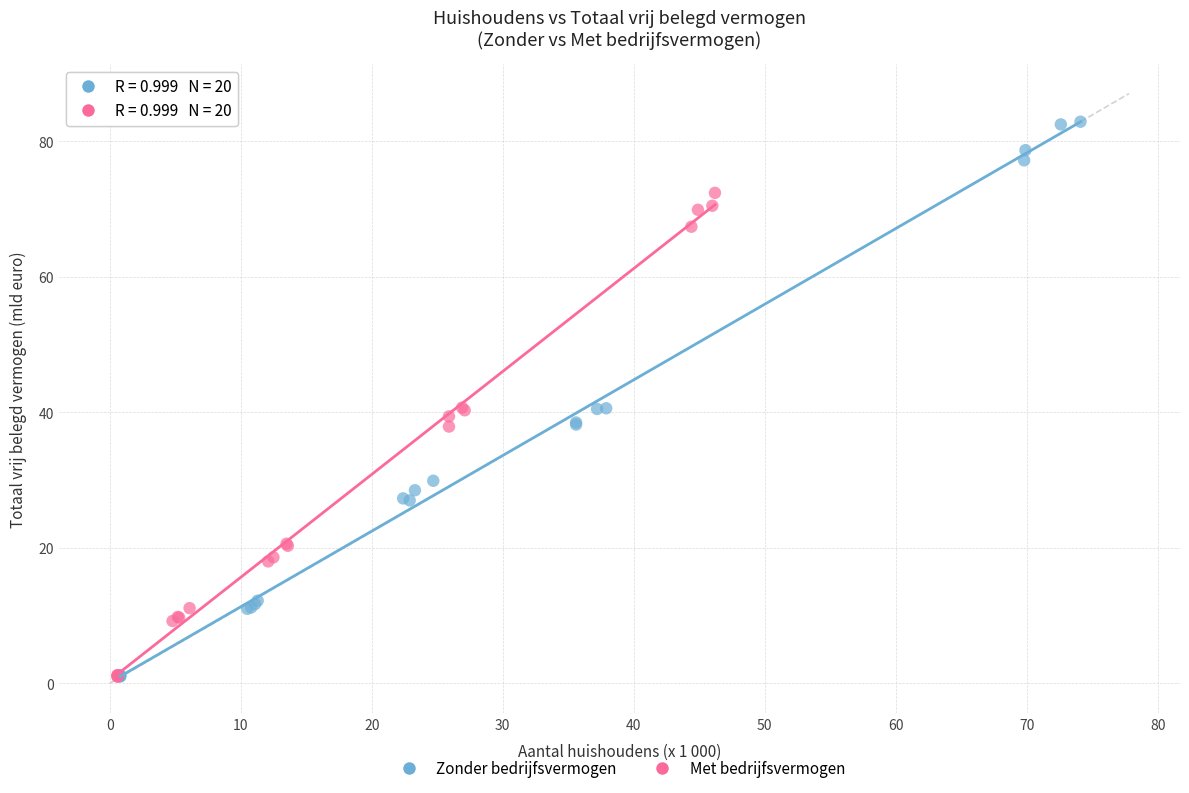

Which series reaches the maximum Y coordinate?

Zonder bedrijfsvermogen